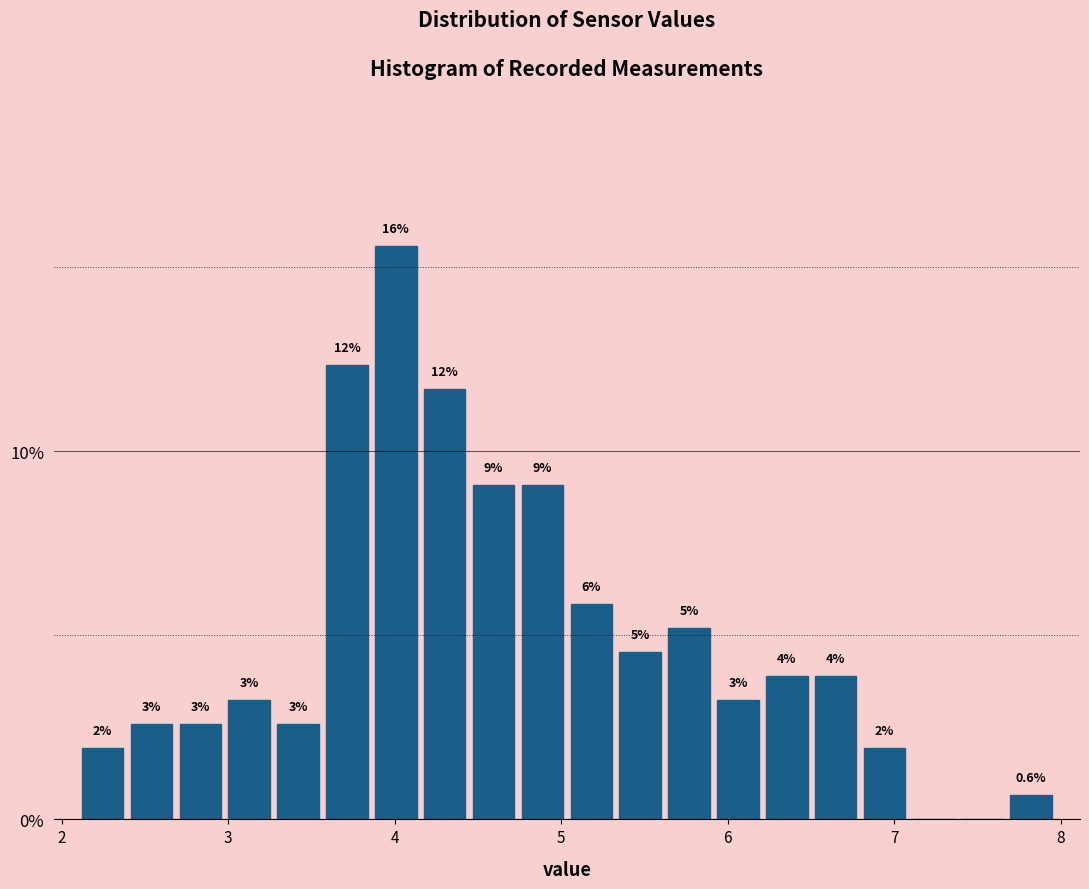

Read against the x-axis, roughly where is the centre of the tallest bar?

4.0